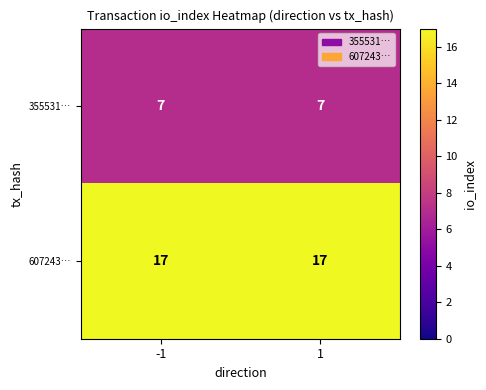

Reading left to right, what are all the values shown in this chart?

355531…: 7	7
607243…: 17	17